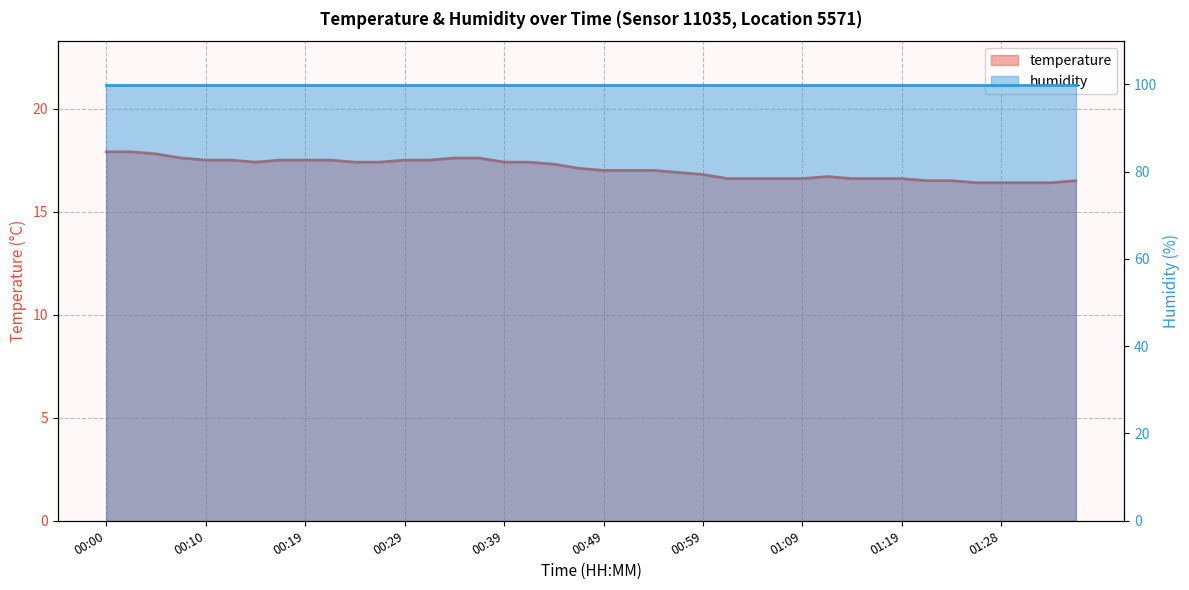

Reading right to left, list all the values displayed in this chart.

16.5	16.4	16.4	16.4	16.4	16.5	16.5	16.6	16.6	16.6	16.7	16.6	16.6	16.6	16.6	16.8	16.9	17.0	17.0	17.0	17.1	17.3	17.4	17.4	17.6	17.6	17.5	17.5	17.4	17.4	17.5	17.5	17.5	17.4	17.5	17.5	17.6	17.8	17.9	17.9